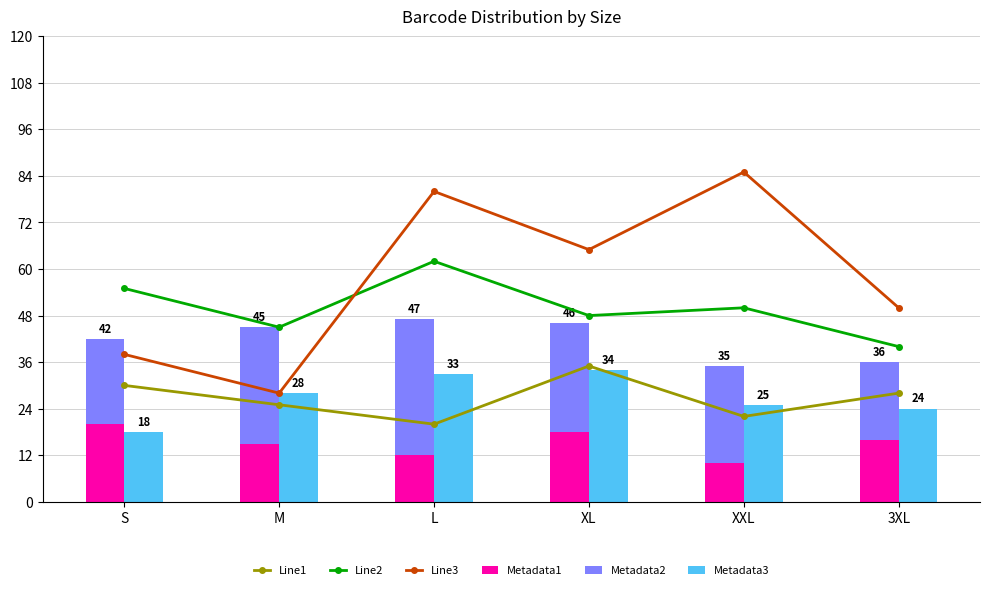

Where does the Line1 series first go above 28?

S